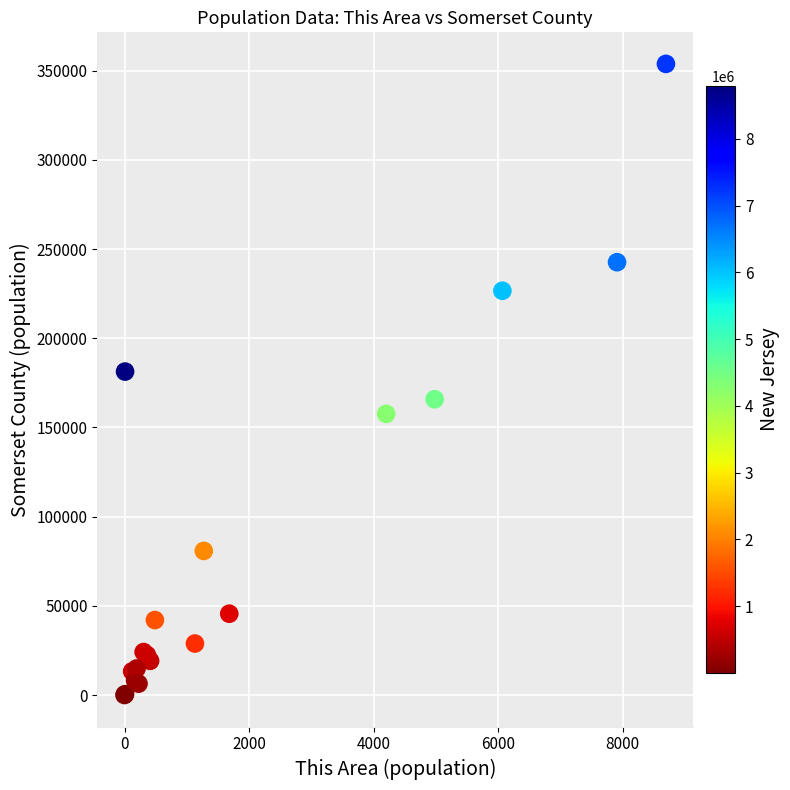

What Y value in the scatter plot is closest to 176915?

181323